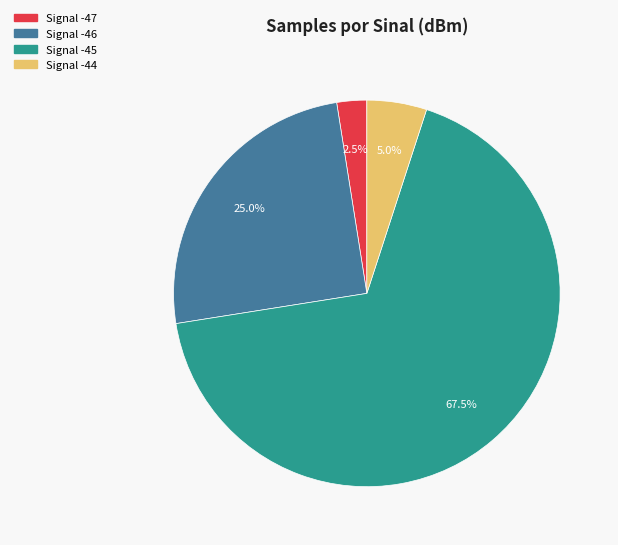

Is there any slice that represents more than half of the pie?

Yes